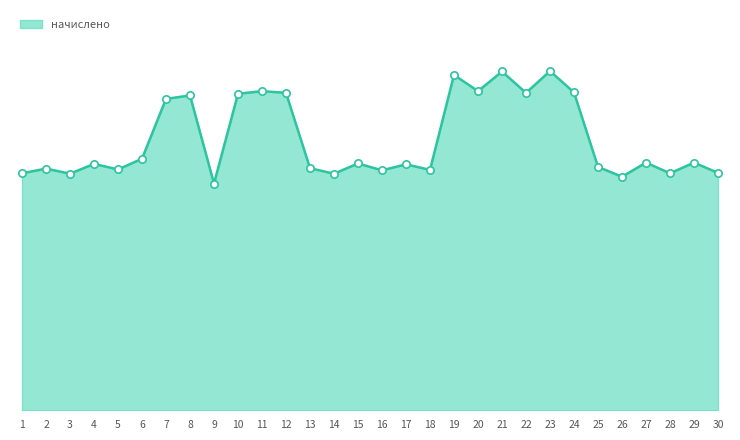

What is the change in value from 25 to 26?

-265.0